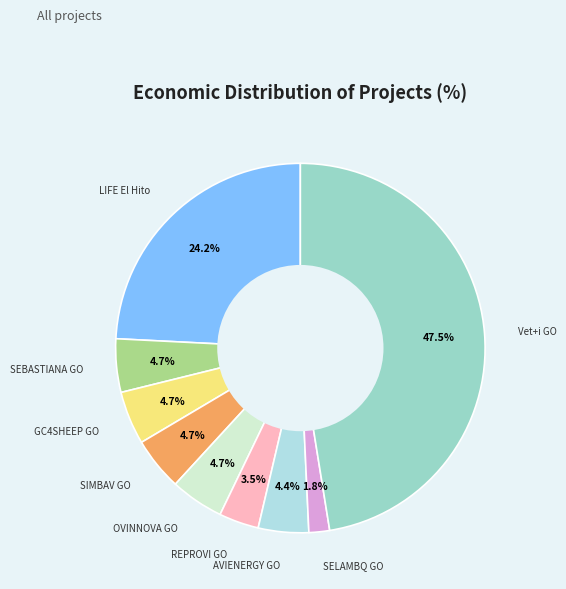

The SELAMBQ GO slice represents 14% of the pie. True or false?

False